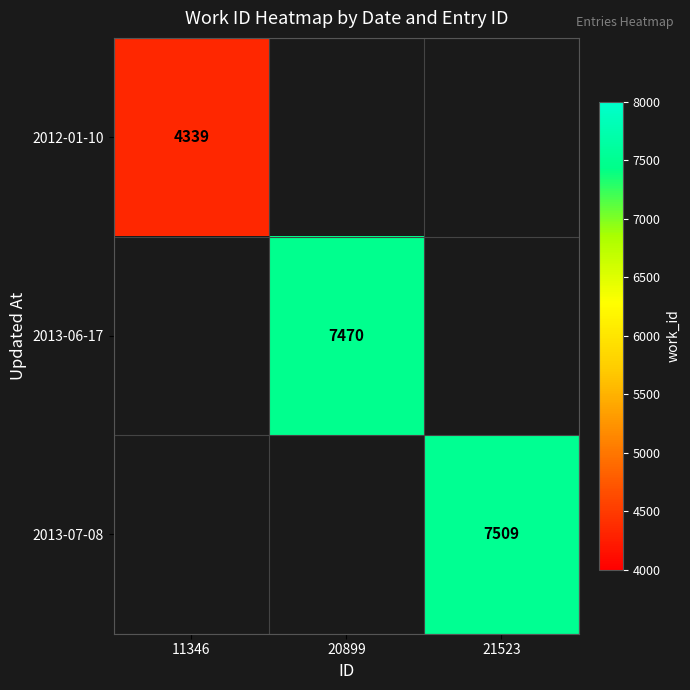

The 2013-07-08 series shows 10067 at 21523. True or false?

False